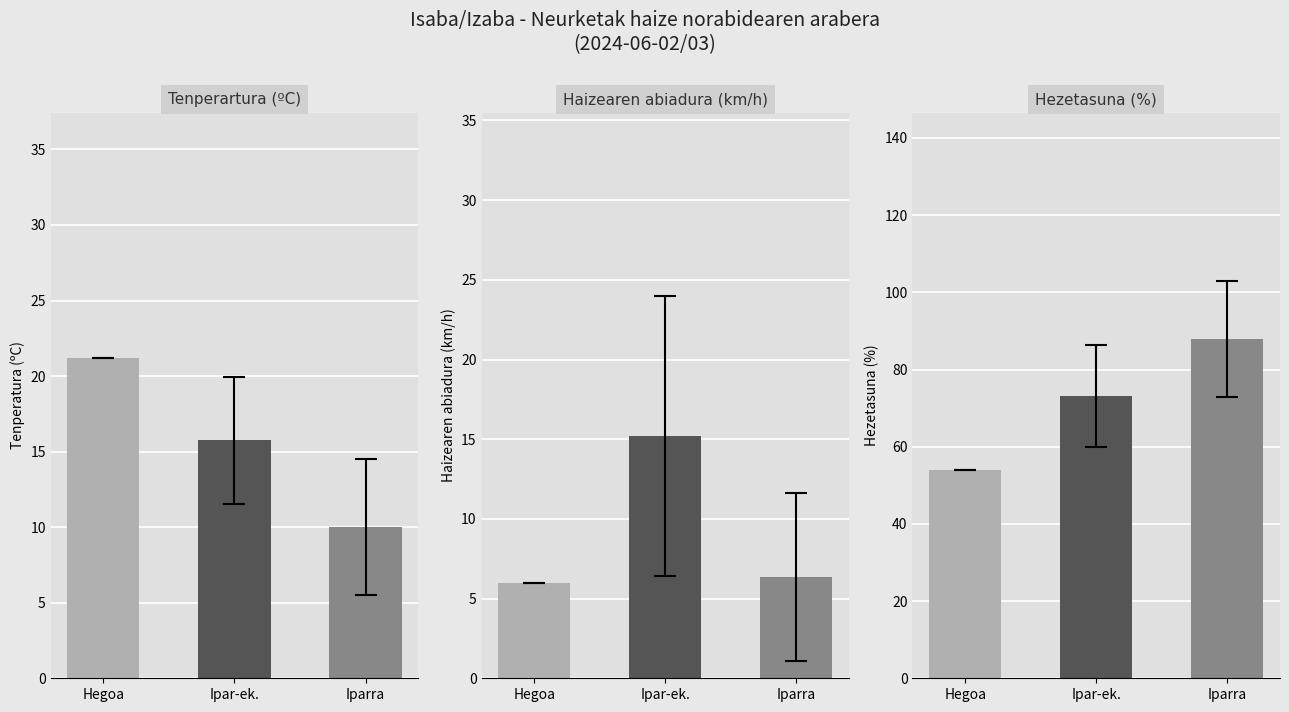

How many distinct data groups are displayed?

3